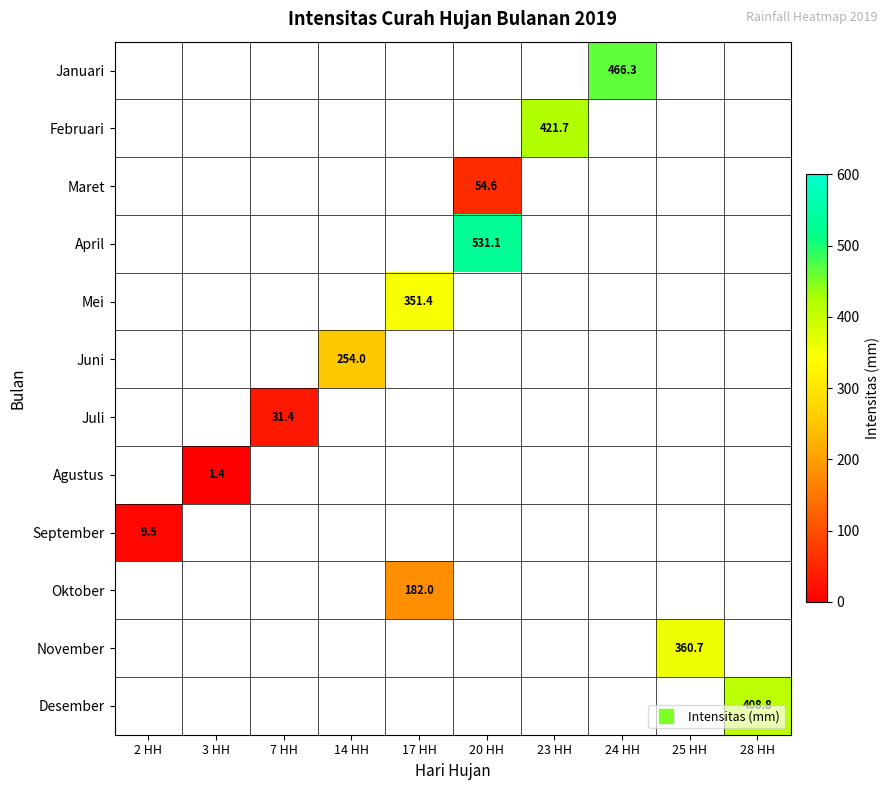

How many data points does each series have?

10